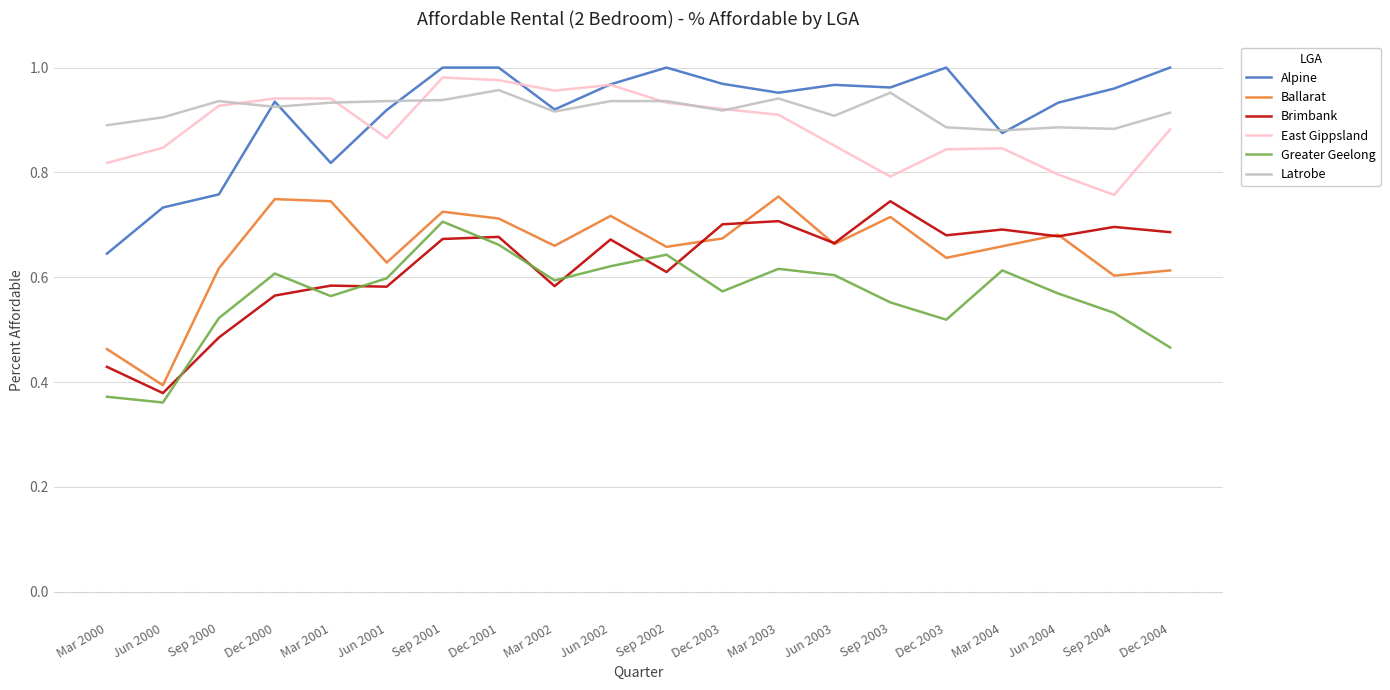

How many lines are shown in the chart?

6